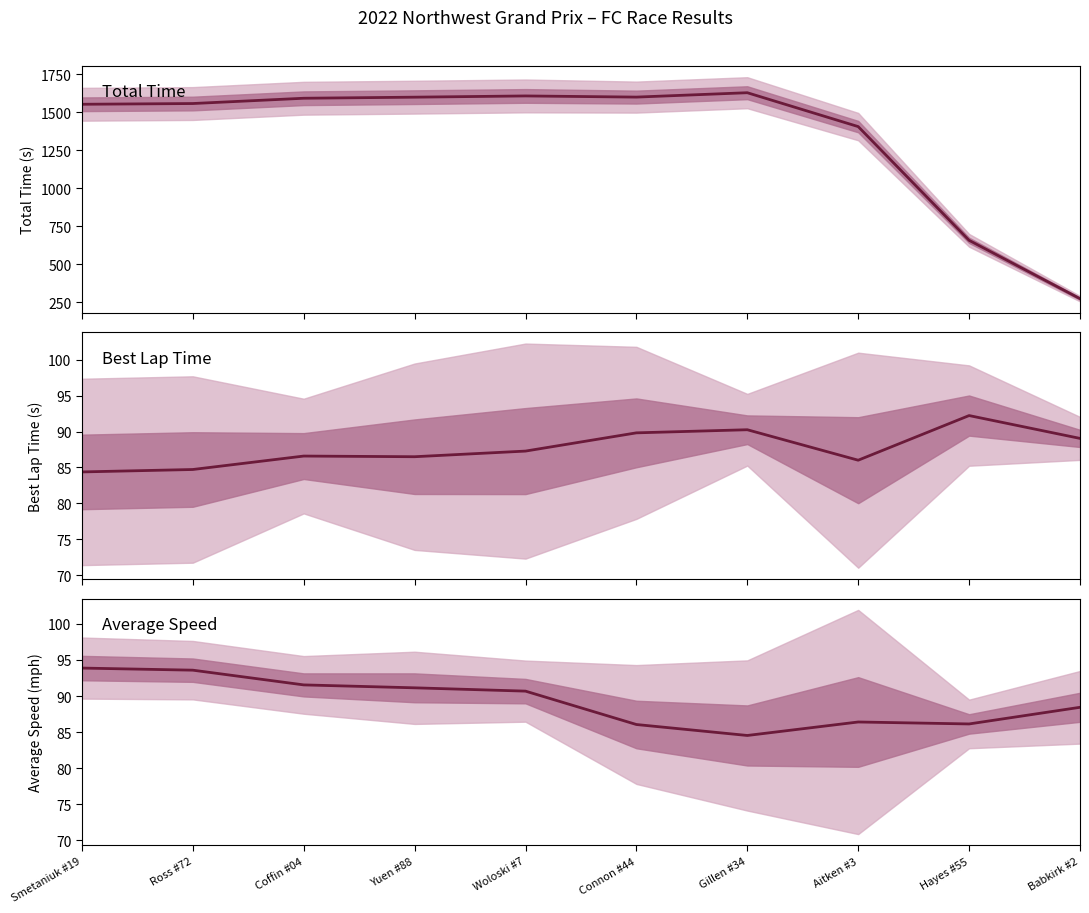

What is the difference between the second highest and second lowest values in the Total Time (s) series?

949.6